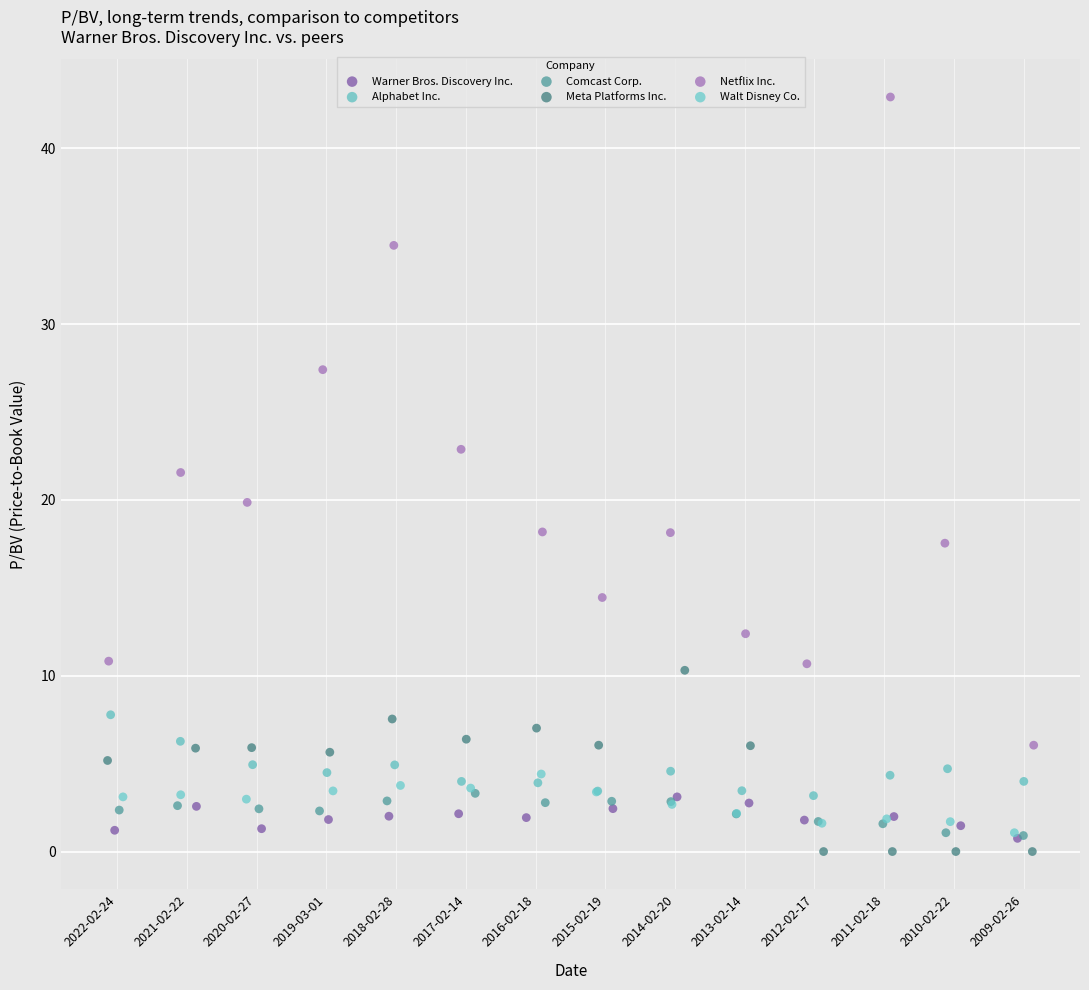

Which series has the largest Y range (max minus min)?

Netflix Inc.